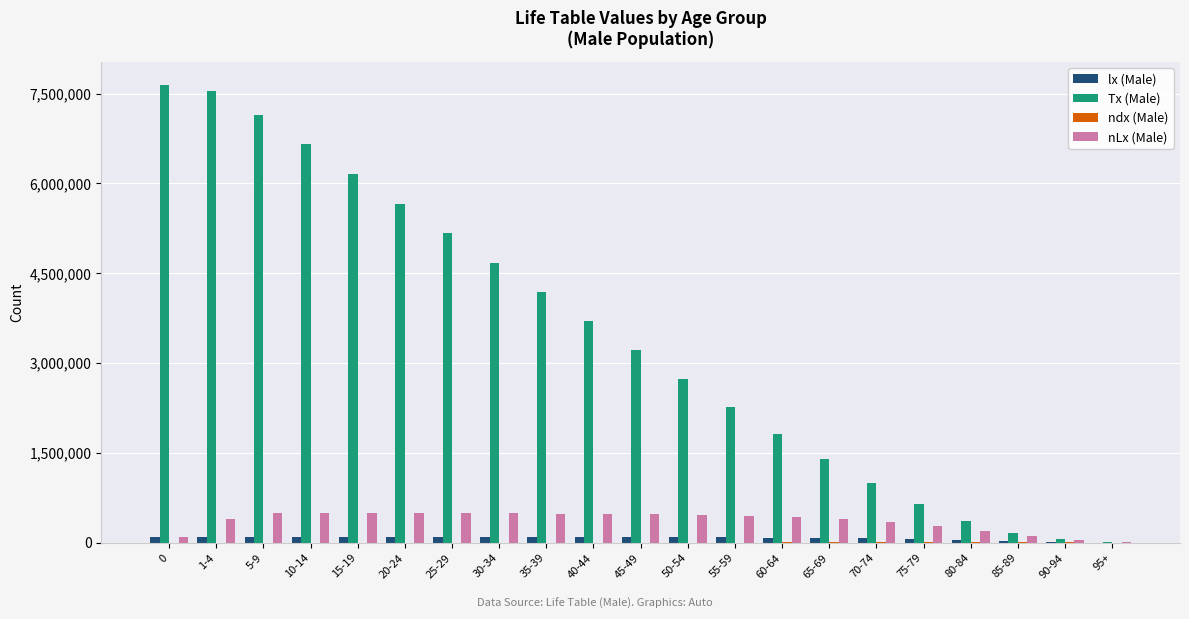

Are the bars horizontal?

No